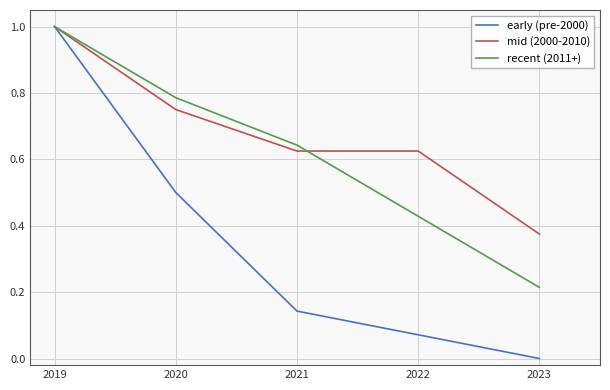

Which series changed the most between 2021 and 2022?

recent (2011+)